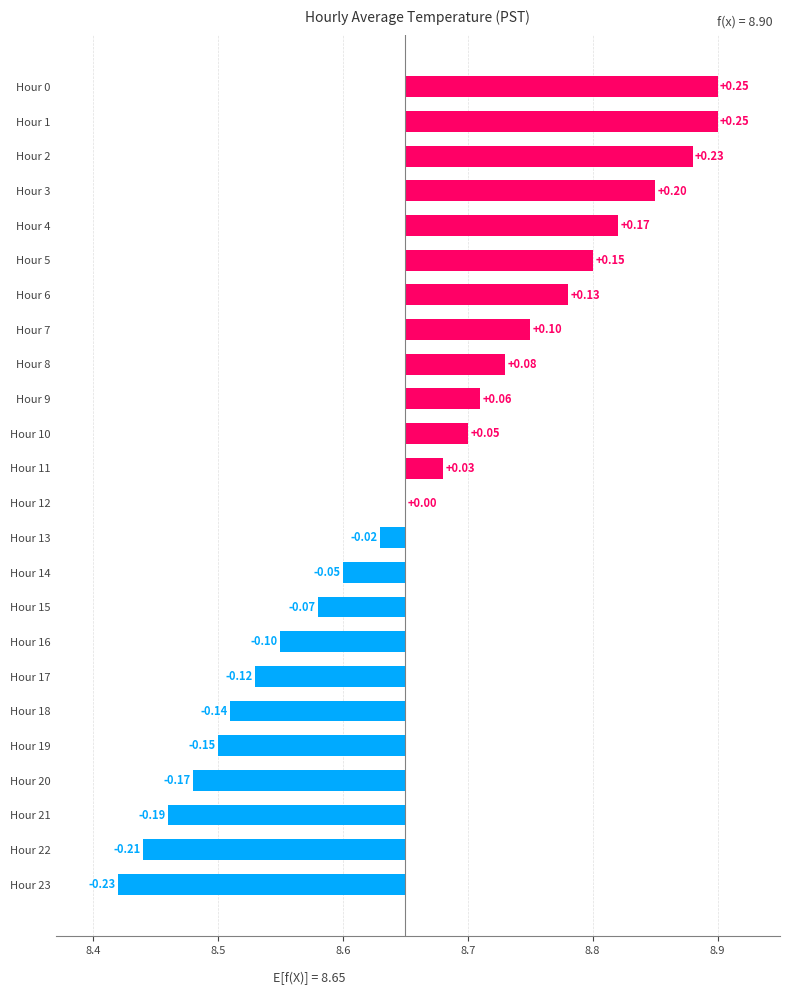

What is the difference between the maximum and minimum values?

0.5